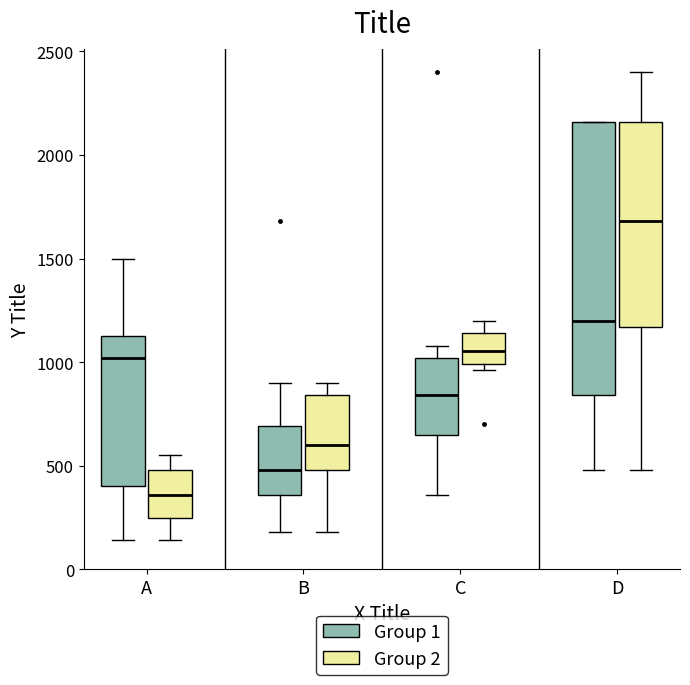

Reading left to right, read every box against the y-axis: the position of its median line, the range the box covers, and the ends of its whiskers. The values are not printed on the chart, so give them approximately, as read against the axis.

A (Group 1): median 1000, box 400 to 1150, whiskers 150 to 1500
A (Group 2): median 350, box 250 to 500, whiskers 150 to 550
B (Group 1): median 500, box 350 to 700, whiskers 200 to 900
B (Group 2): median 600, box 500 to 850, whiskers 200 to 900
C (Group 1): median 850, box 650 to 1000, whiskers 350 to 1100
C (Group 2): median 1050, box 1000 to 1150, whiskers 950 to 1200
D (Group 1): median 1200, box 850 to 2150, whiskers 500 to 2150
D (Group 2): median 1700, box 1150 to 2150, whiskers 500 to 2400